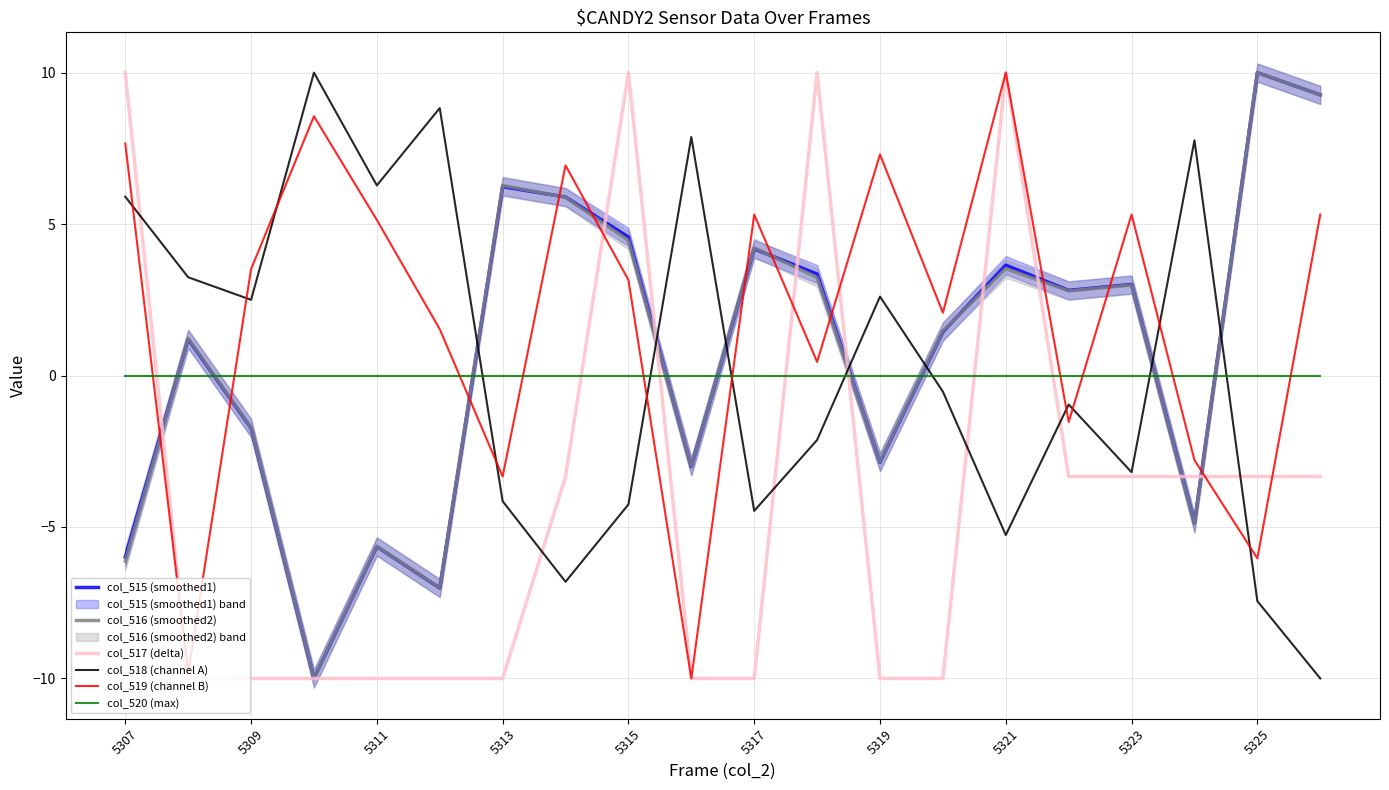

Where is the first local minimum for col_518 (channel A)?

5309